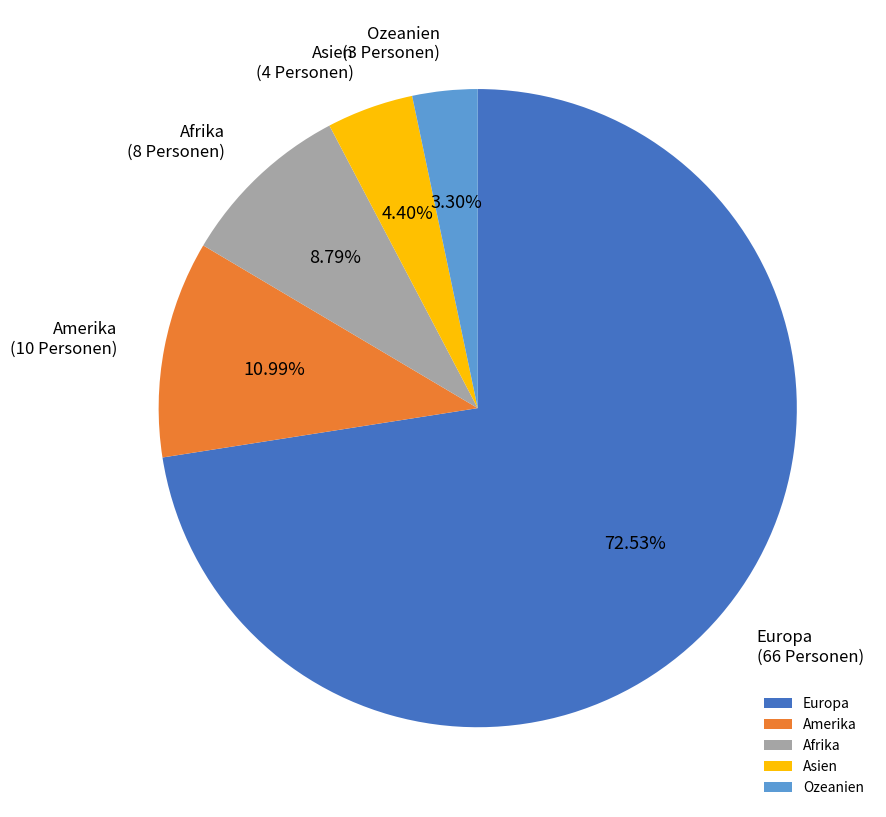

Is it true that Ozeanien is 18% of the pie?

False